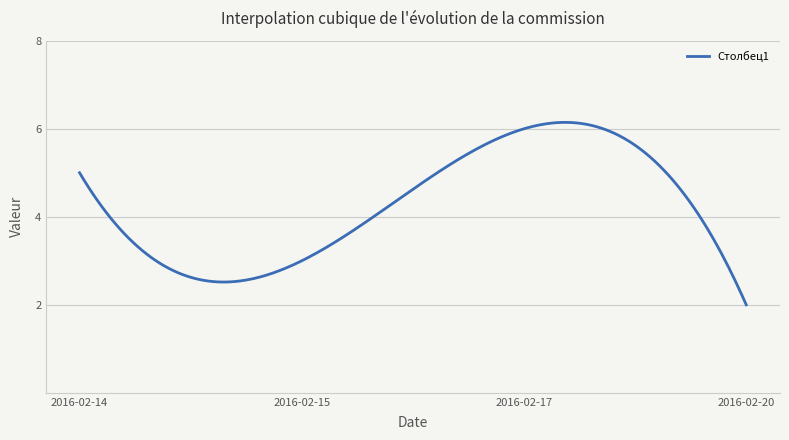

What is the maximum value shown in the chart?

6.1